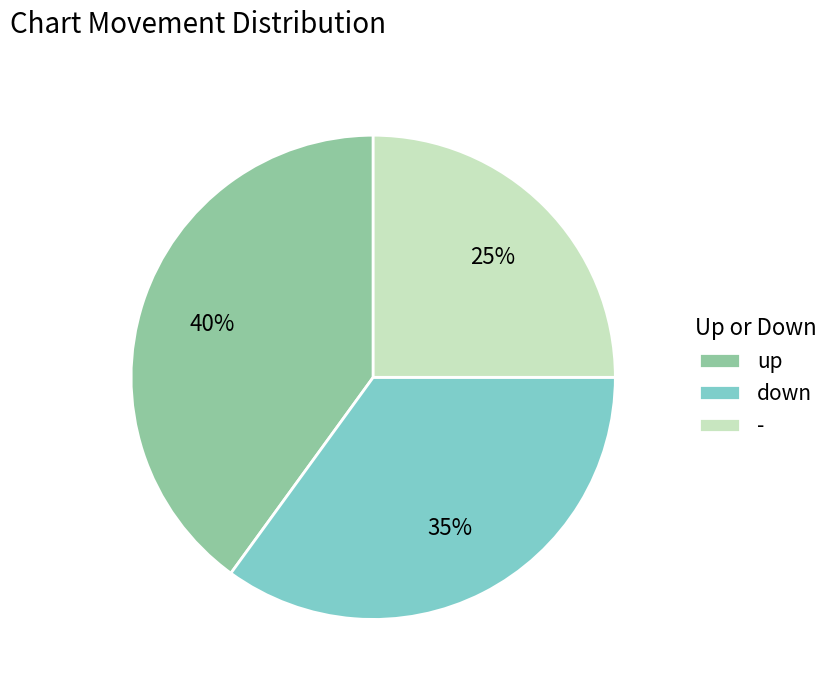

Does any single category account for the majority?

No